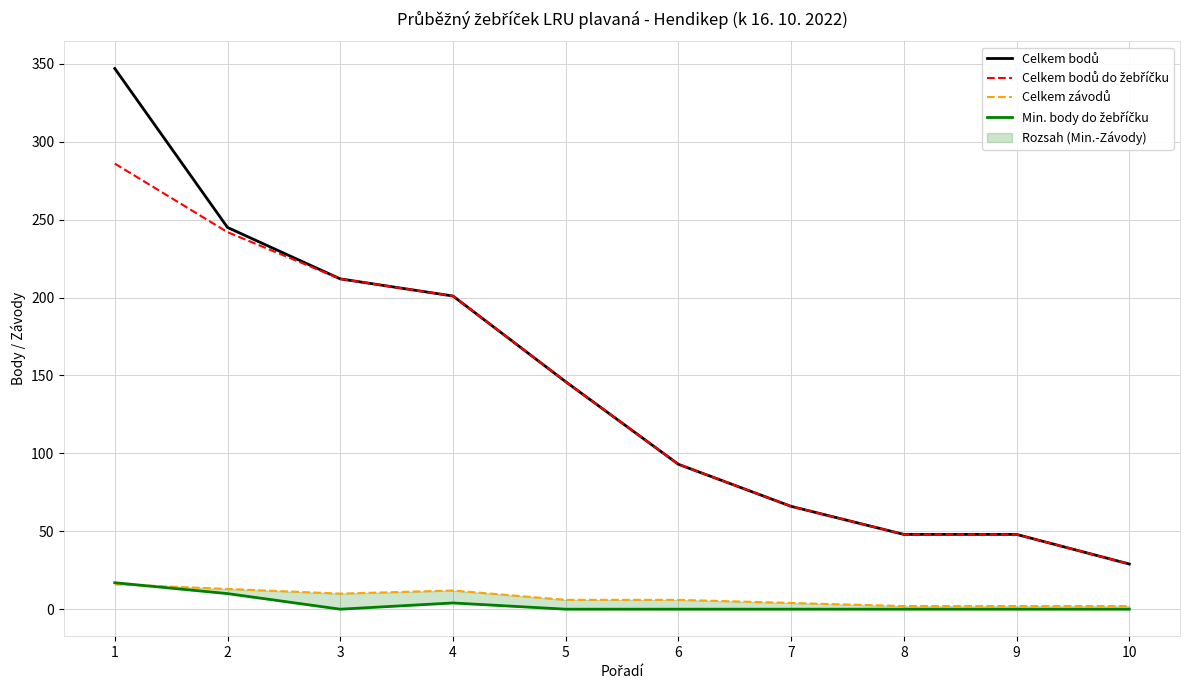

Reading right to left, what are all the values shown in this chart?

Celkem bodů: 10=29	9=48	8=48	7=66	6=93	5=146	4=201	3=212	2=245	1=347
Celkem bodů do žebříčku: 10=29	9=48	8=48	7=66	6=93	5=146	4=201	3=212	2=242	1=286
Celkem závodů: 10=2	9=2	8=2	7=4	6=6	5=6	4=12	3=10	2=13	1=16
Min. body do žebříčku: 10=0	9=0	8=0	7=0	6=0	5=0	4=4	3=0	2=10	1=17